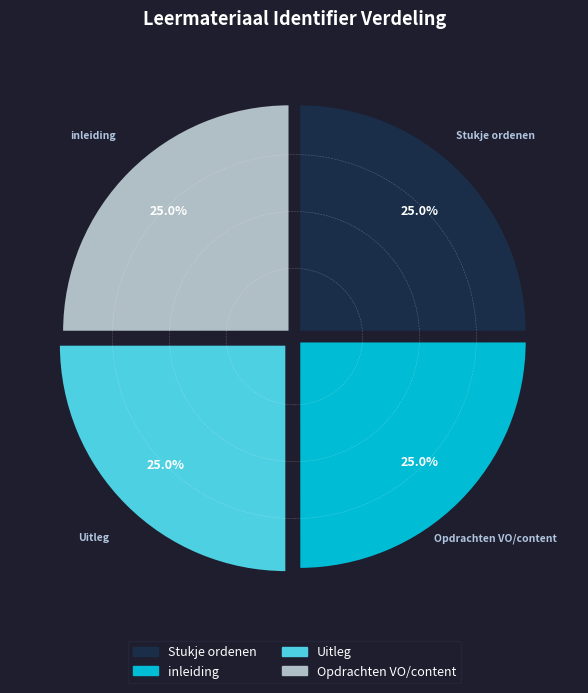

Is there a majority slice in this chart?

No